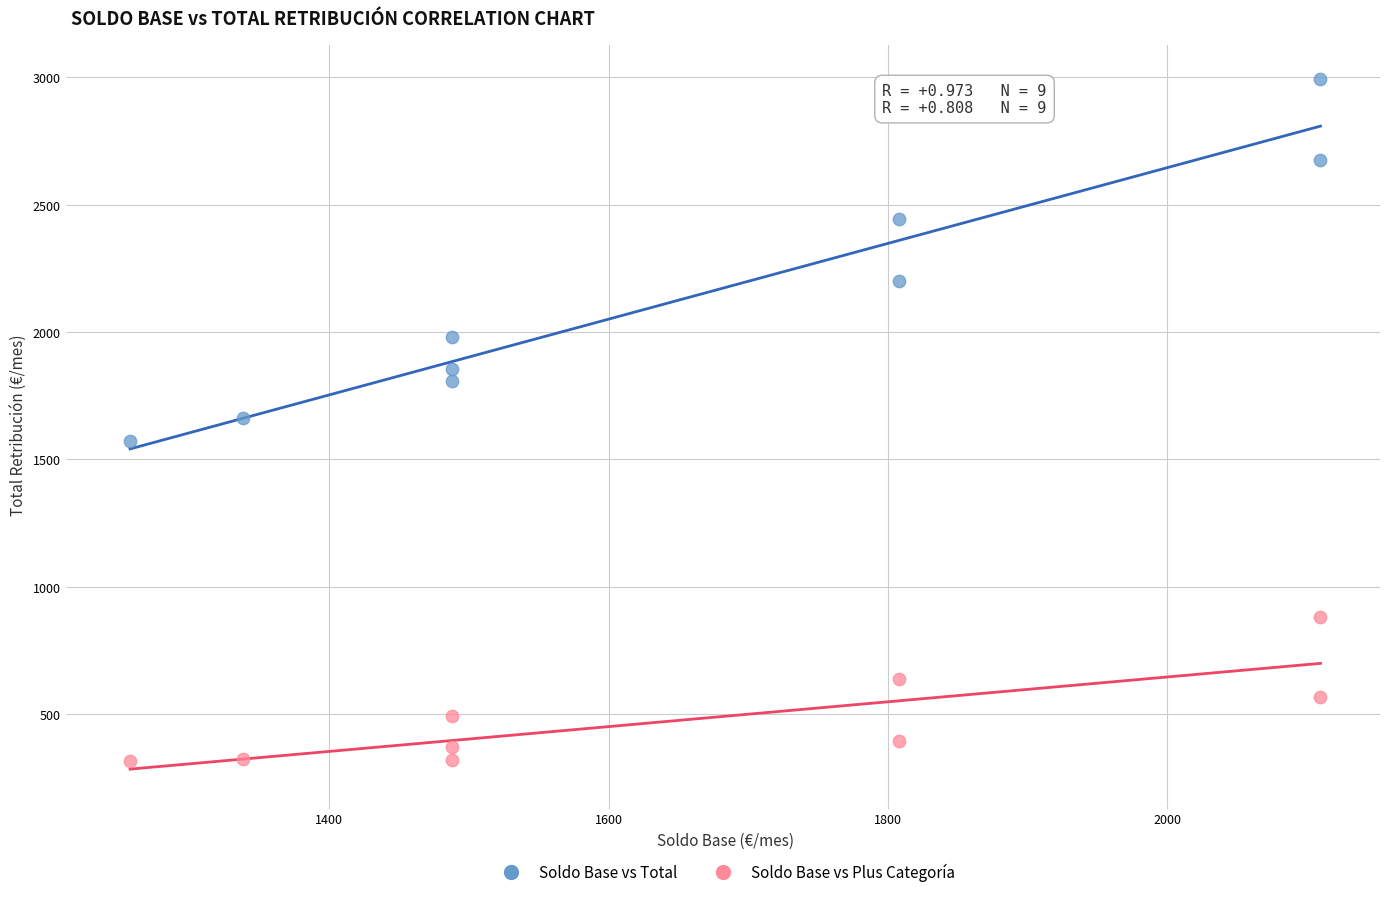

Which series contains the lowest Y value?

Soldo Base vs Plus Categoría